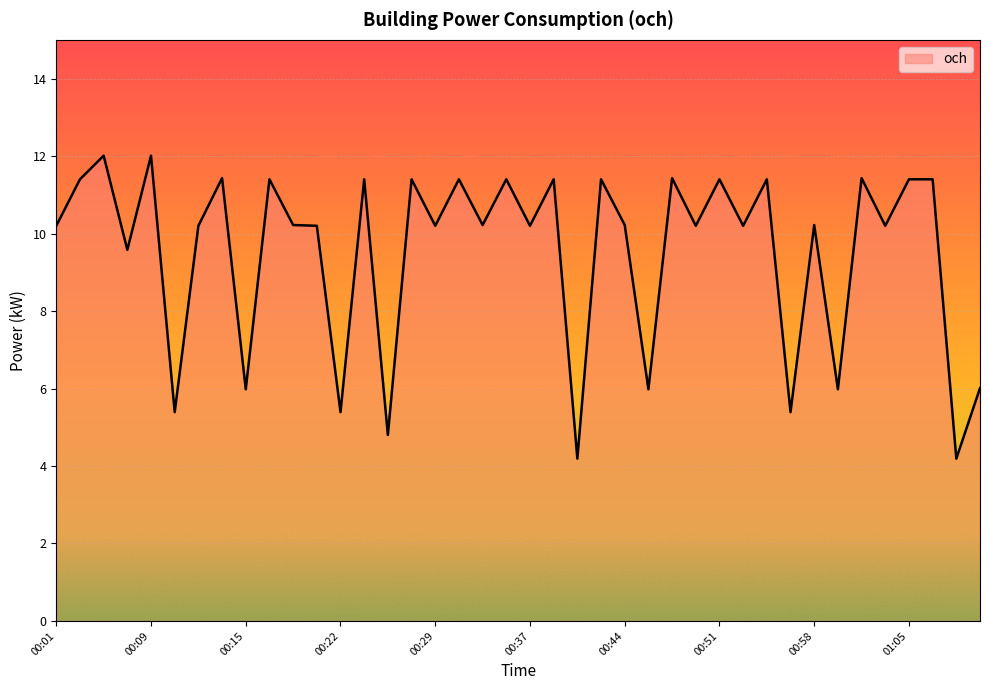

What is the smallest value displayed?

4.2